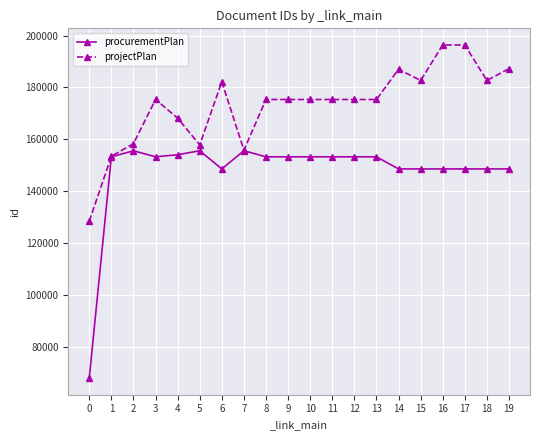

What is the difference between the highest and lowest values at 4?

14104